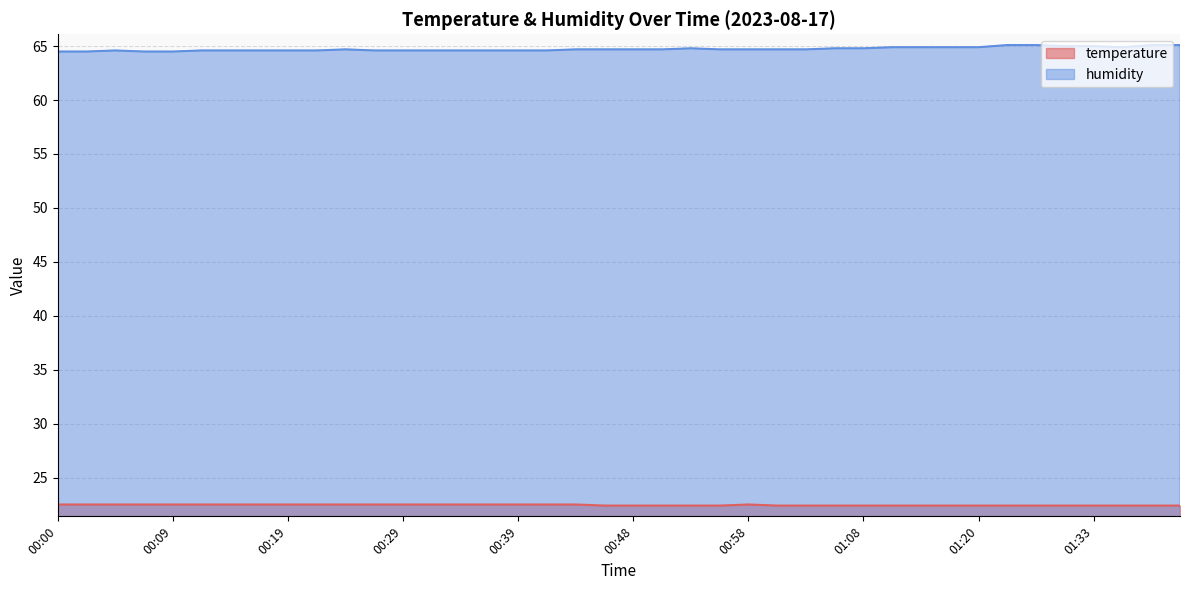

Rank the series by their average value, from highest to lowest.

humidity, temperature